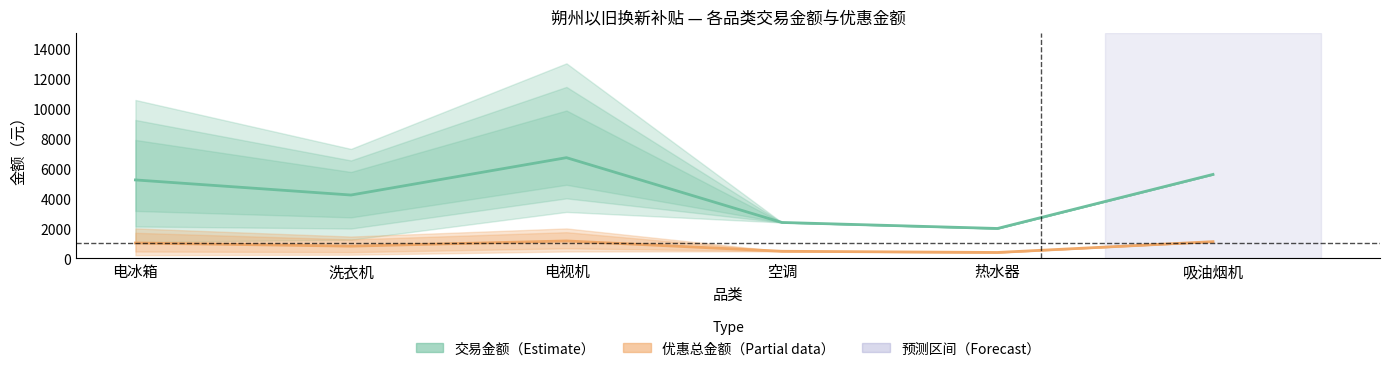

Which category has the lowest value in the 交易金额（Estimate） series?

热水器